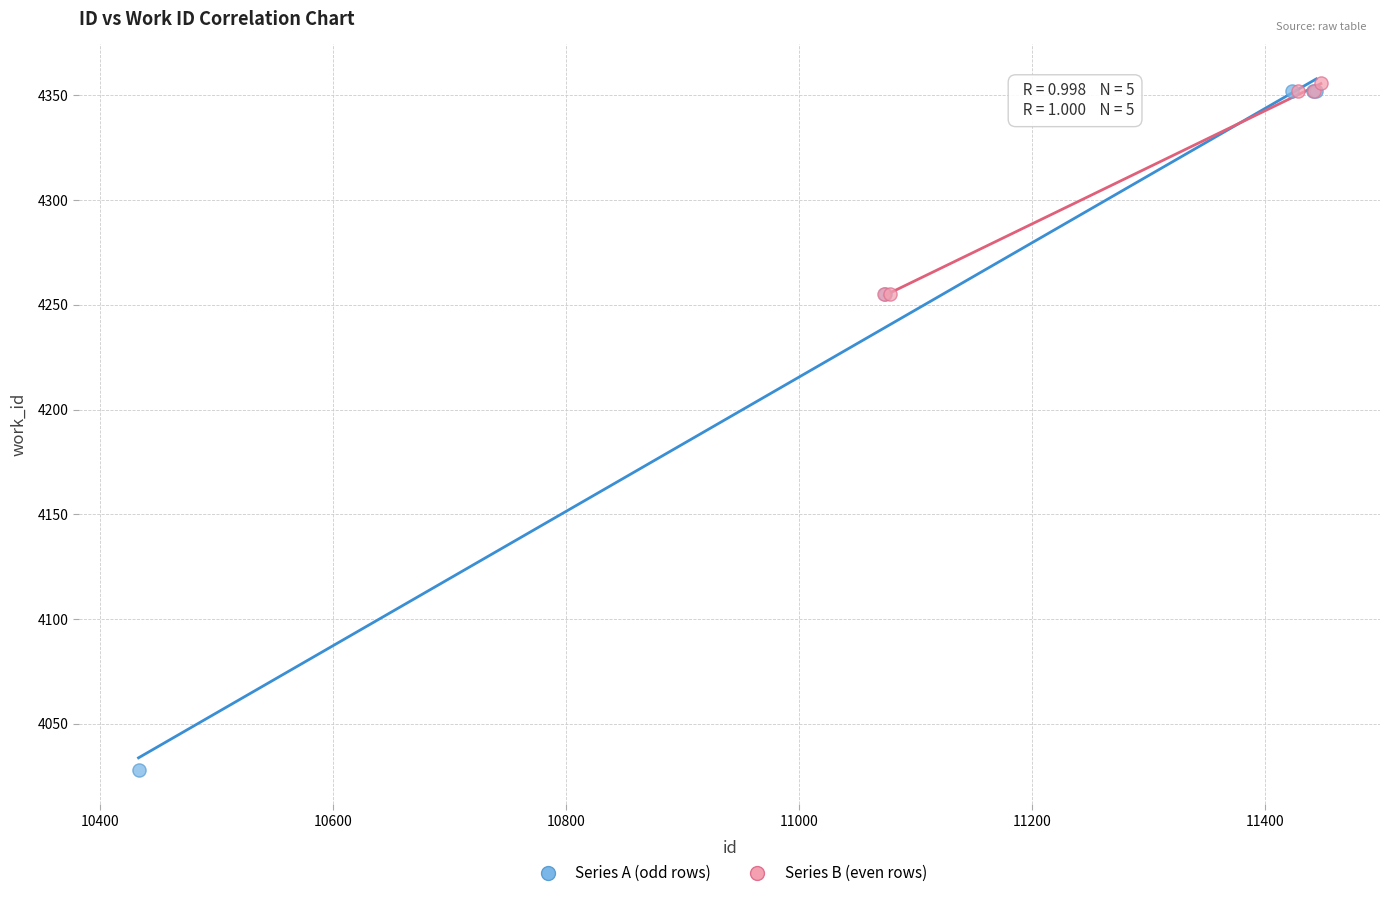

What are all the series names shown in the legend?

Series A (odd rows), Series B (even rows)